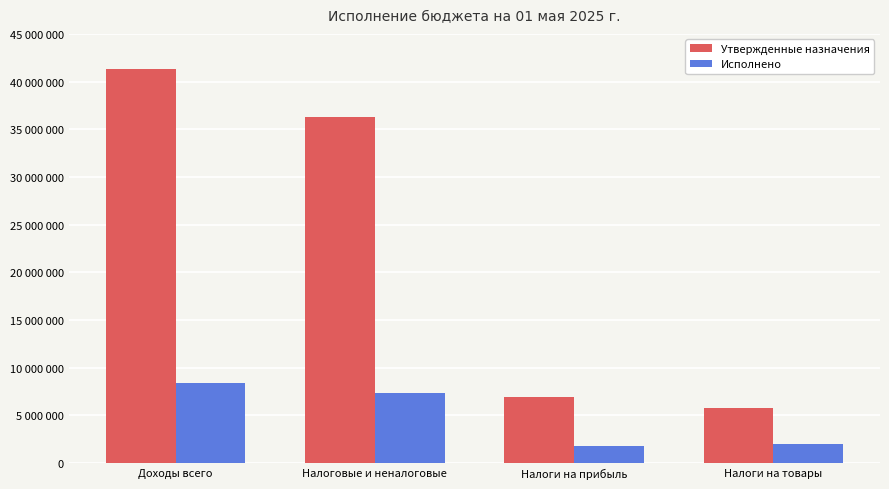

At which label is Исполнено closest to 5053079?

Налоговые и неналоговые